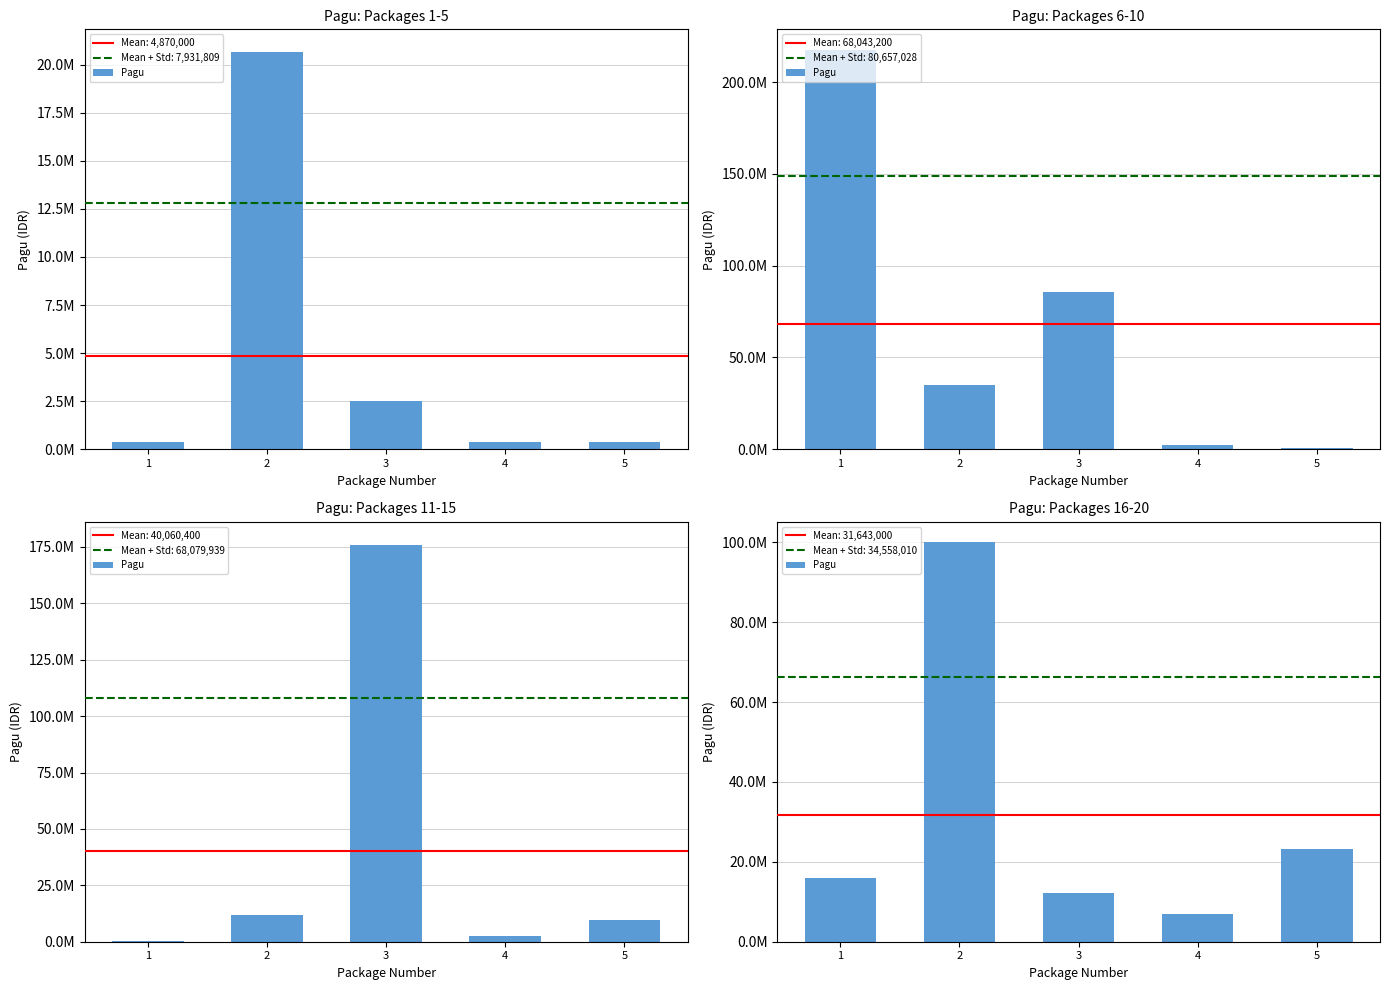

What is the change in value from 3 to 5?

+10900000